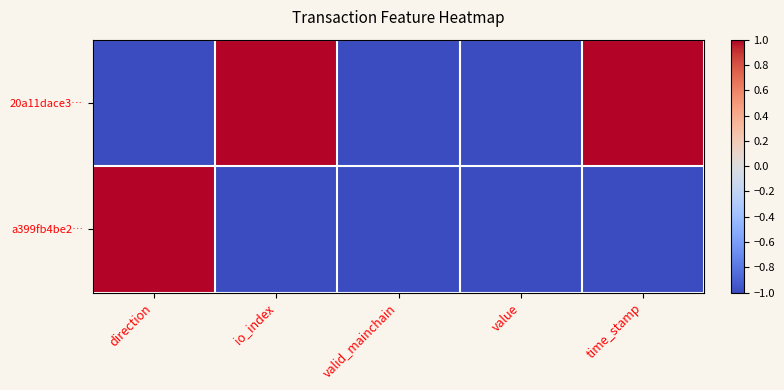

What is the total value across all series at valid_mainchain?

-2